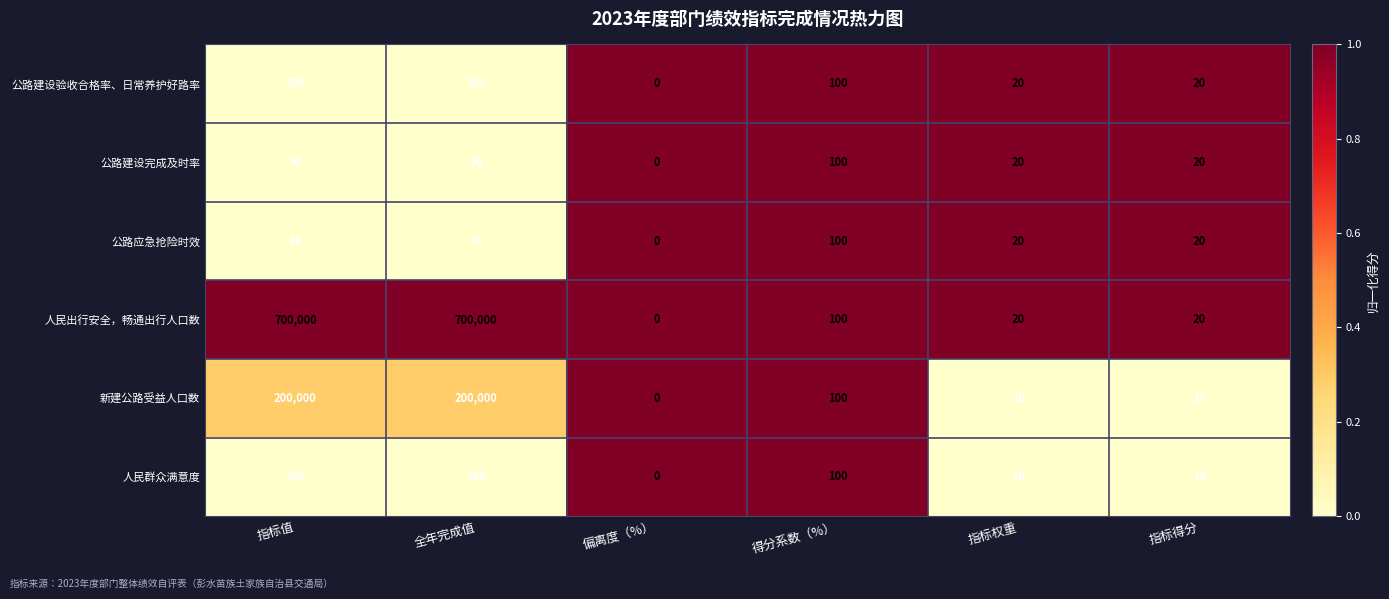

Which series has the widest spread of values?

人民出行安全，畅通出行人口数